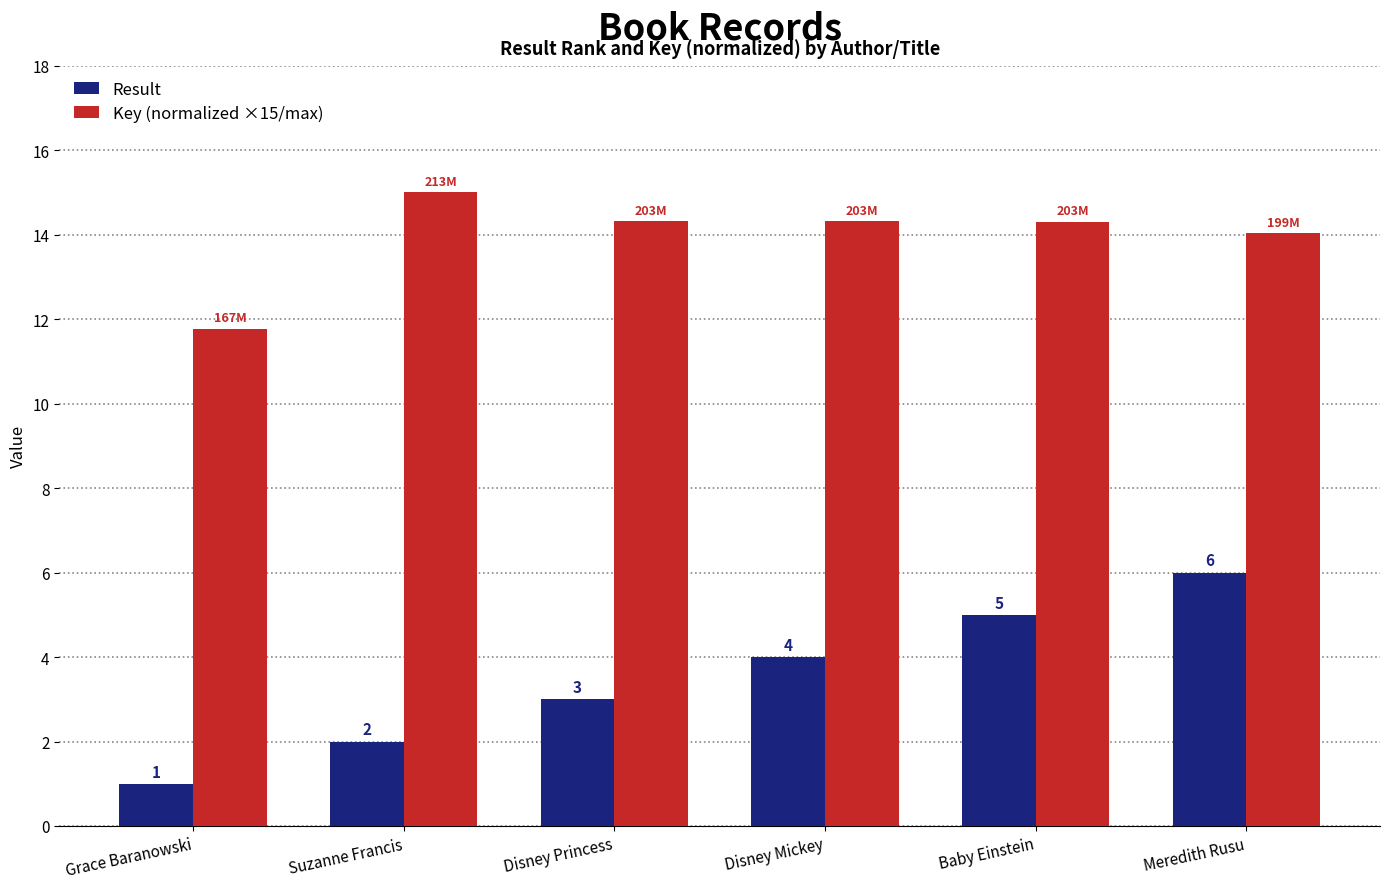

What is the label of the 4th bar from the right?

Disney Princess